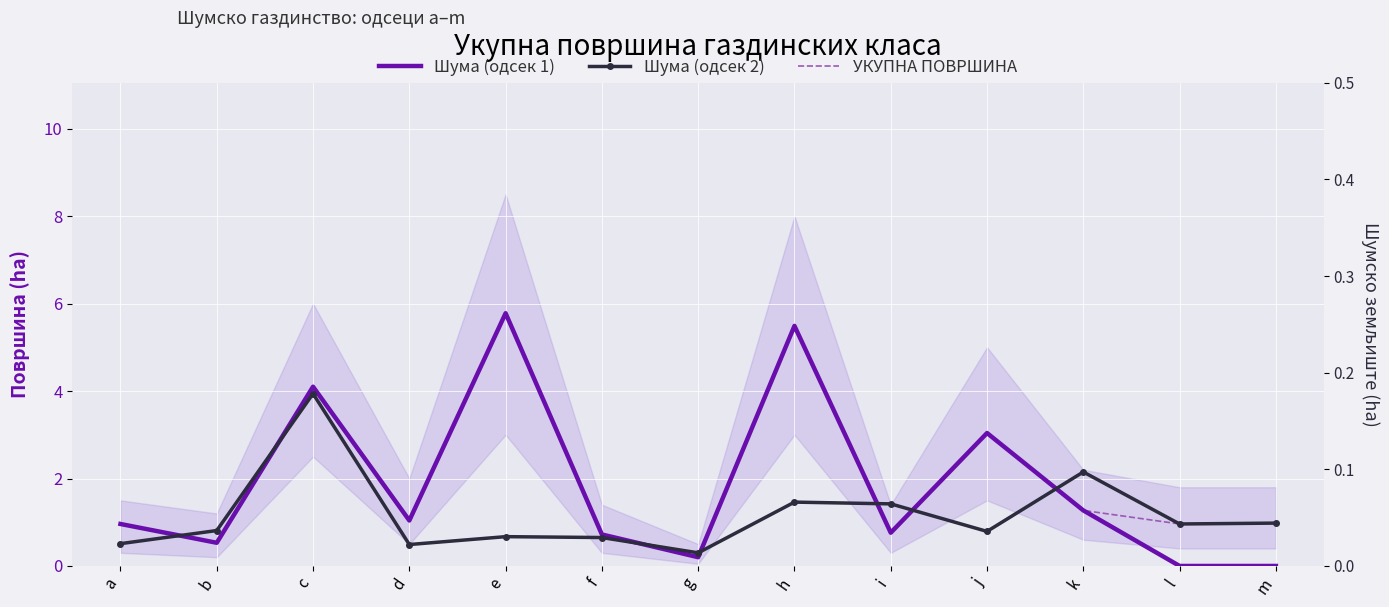

List the labels in order of УКУПНА ПОВРШИНА value, largest first.

e, h, c, j, k, d, m, a, l, i, f, b, g